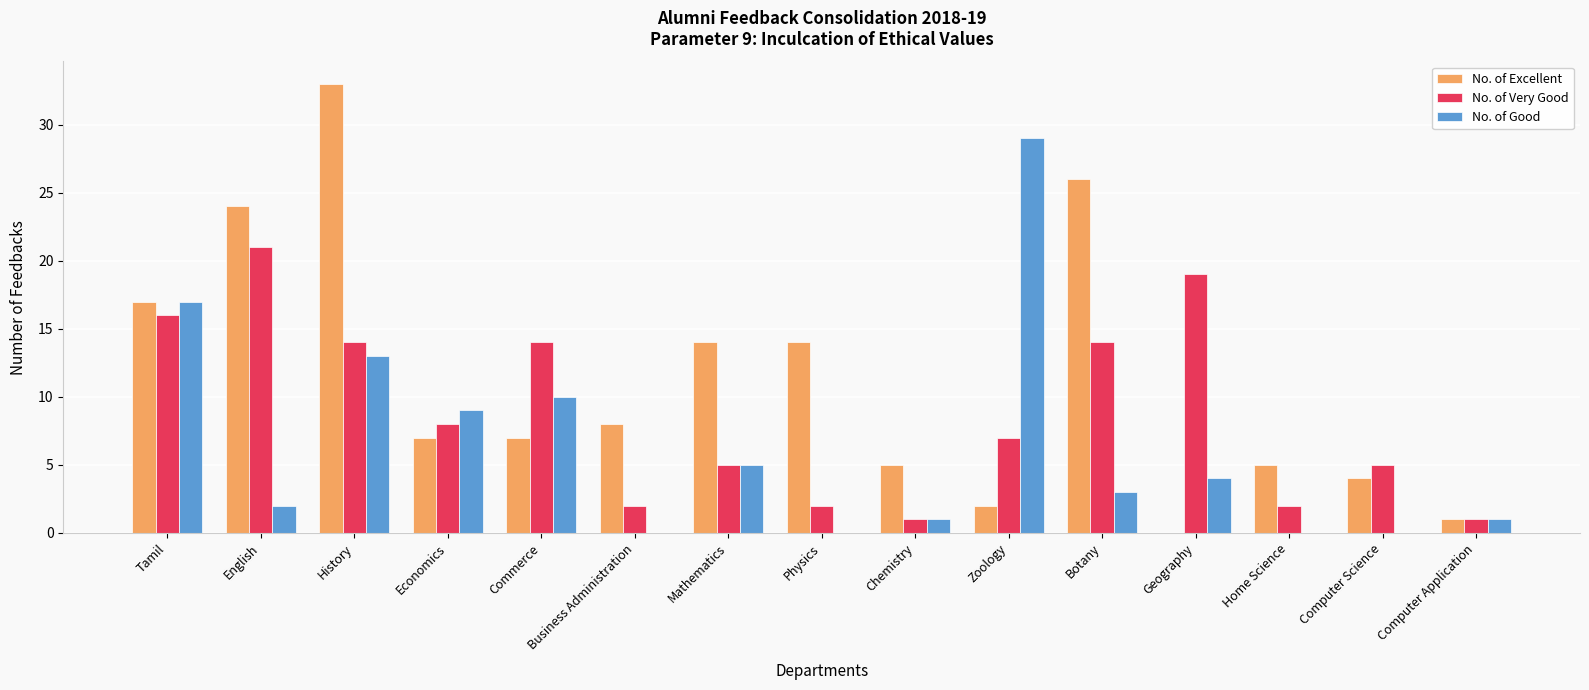

What is the maximum value shown in the chart?

33